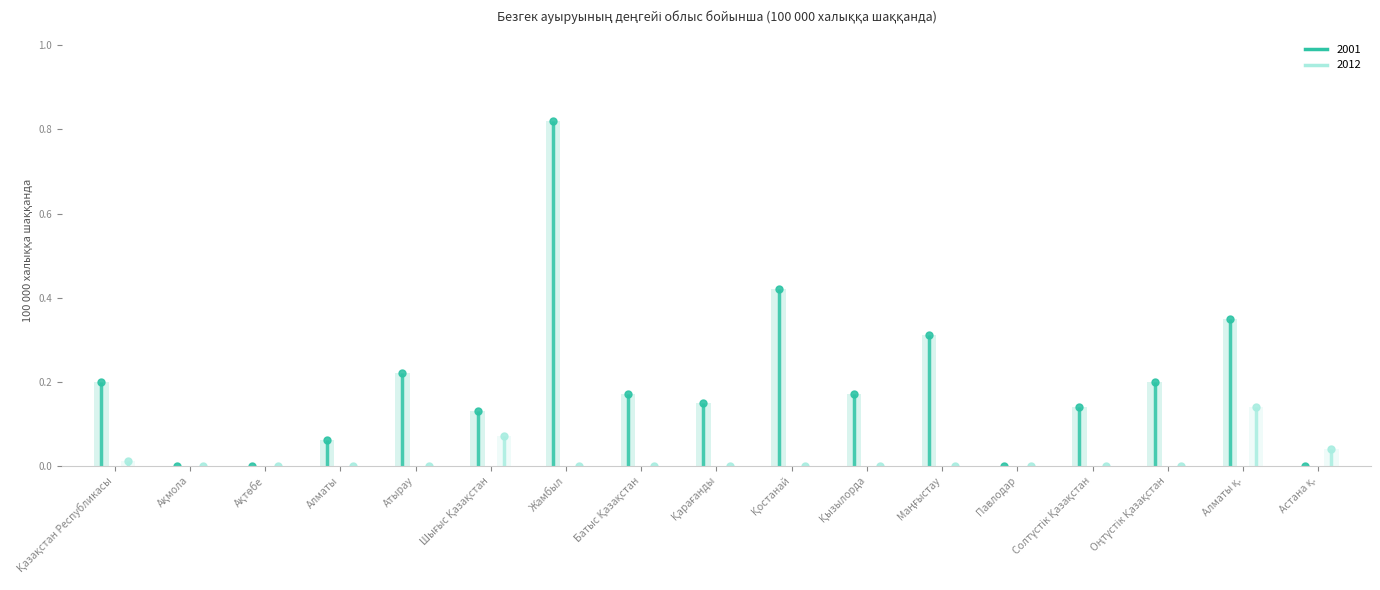

What is the difference between the maximum and minimum values in the 2001 series?

0.8